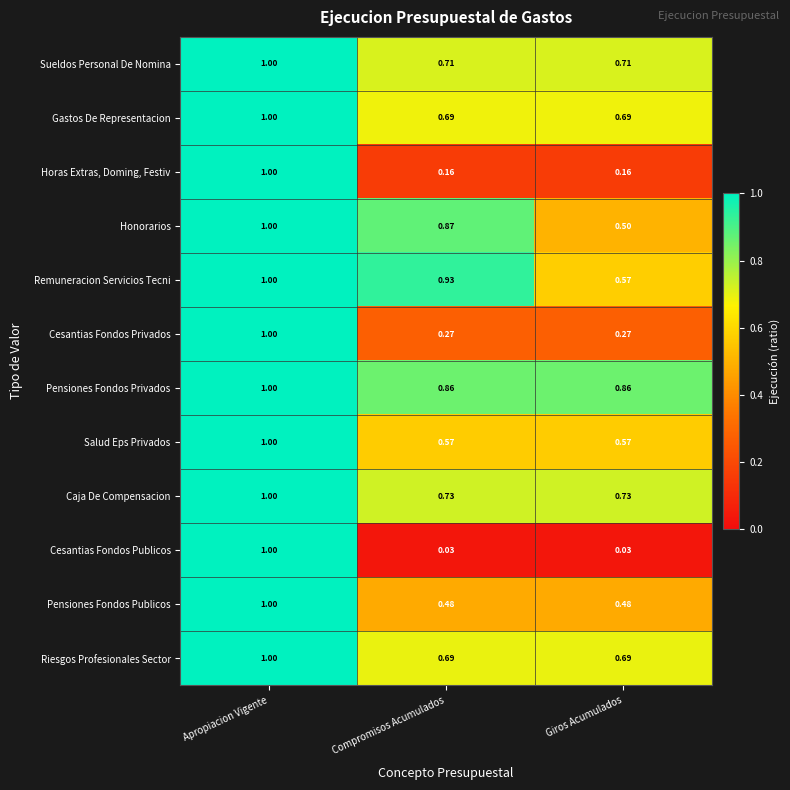

At which category does the chart reach its peak across all series?

Apropiacion Vigente